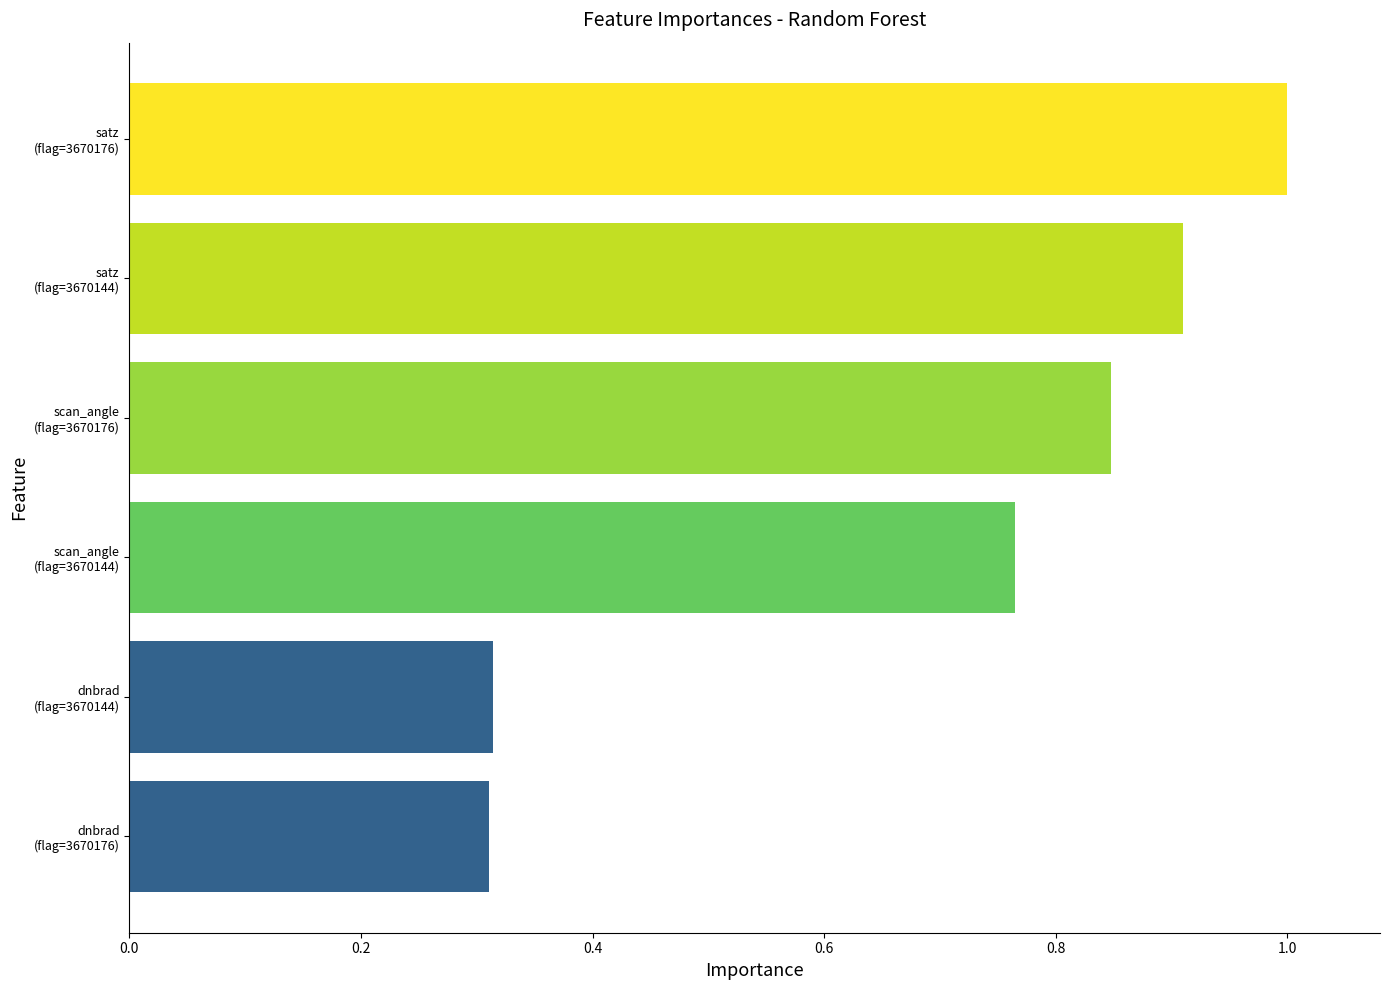

What is the difference between the maximum and minimum values?

0.7